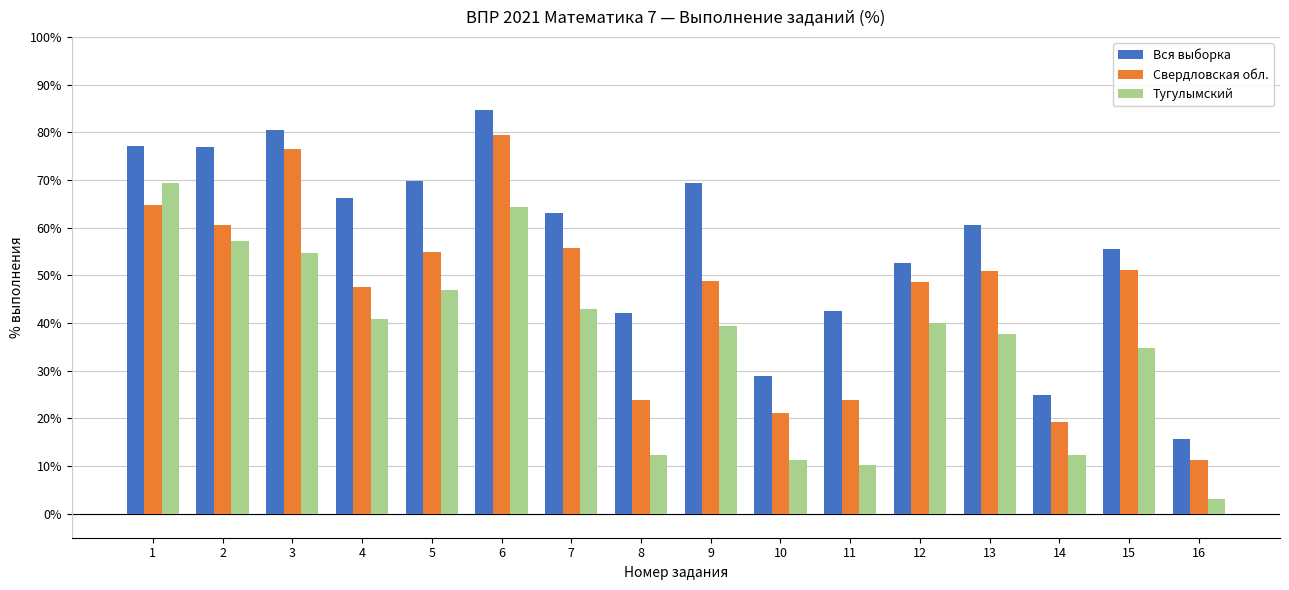

Between 3 and 4, which series saw the biggest shift?

Свердловская обл.